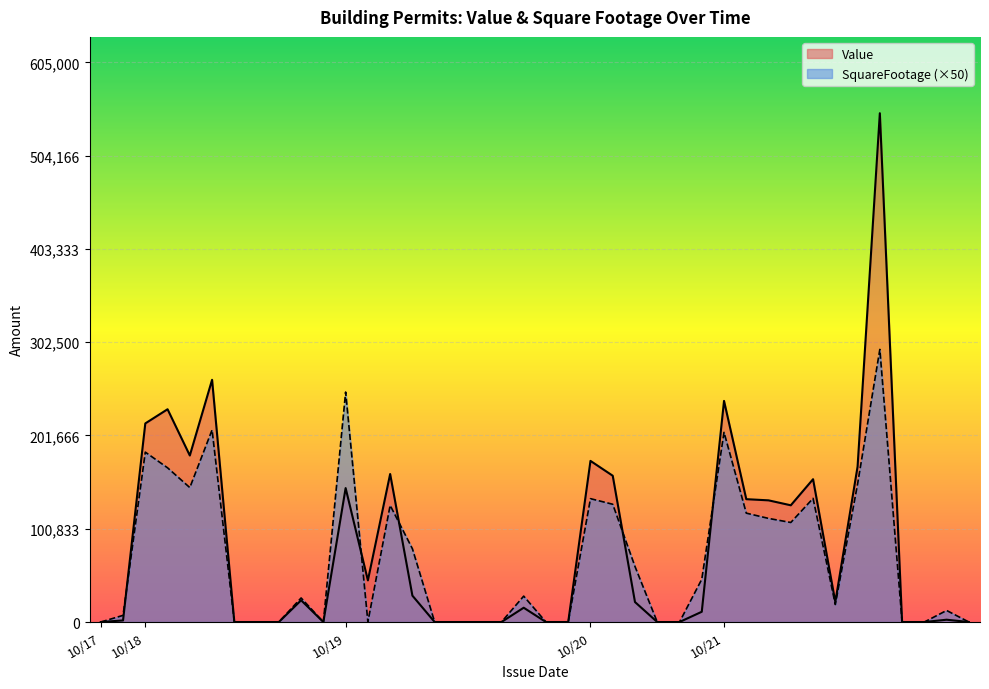

What is the value of the SquareFootage point at the 9th from the left?

183650